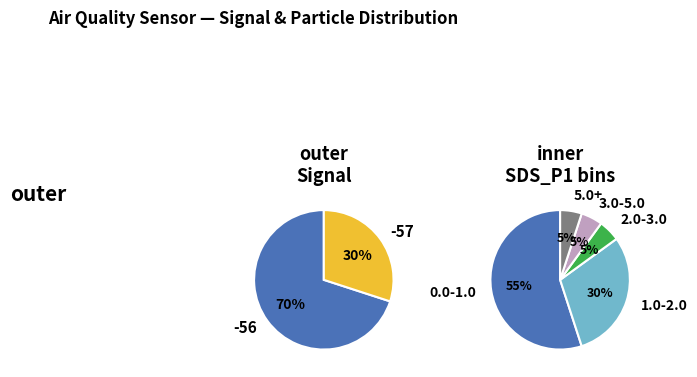

Does -57 represent more than half of the total?

No